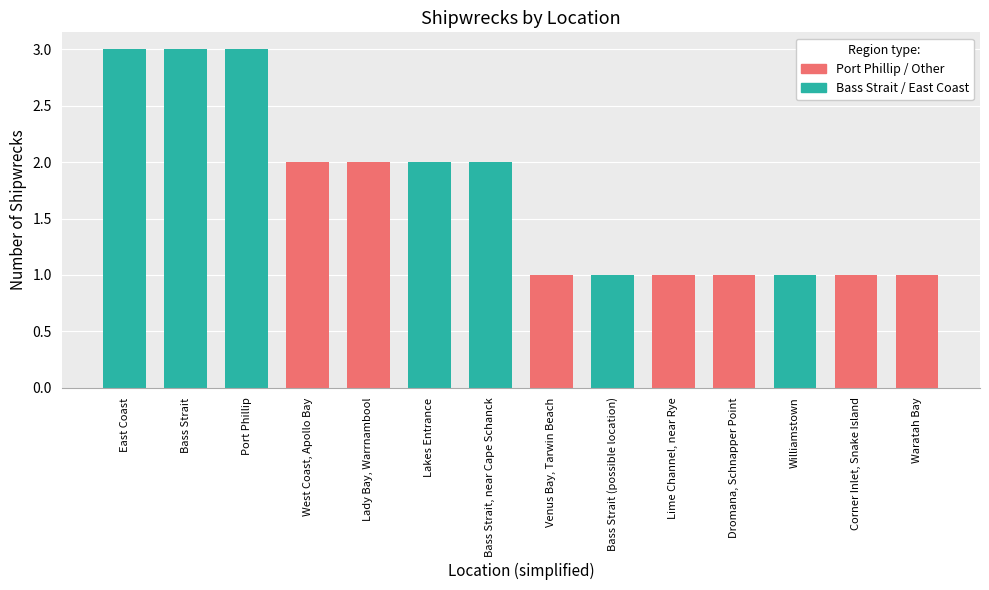

Does the chart contain any negative values?

No